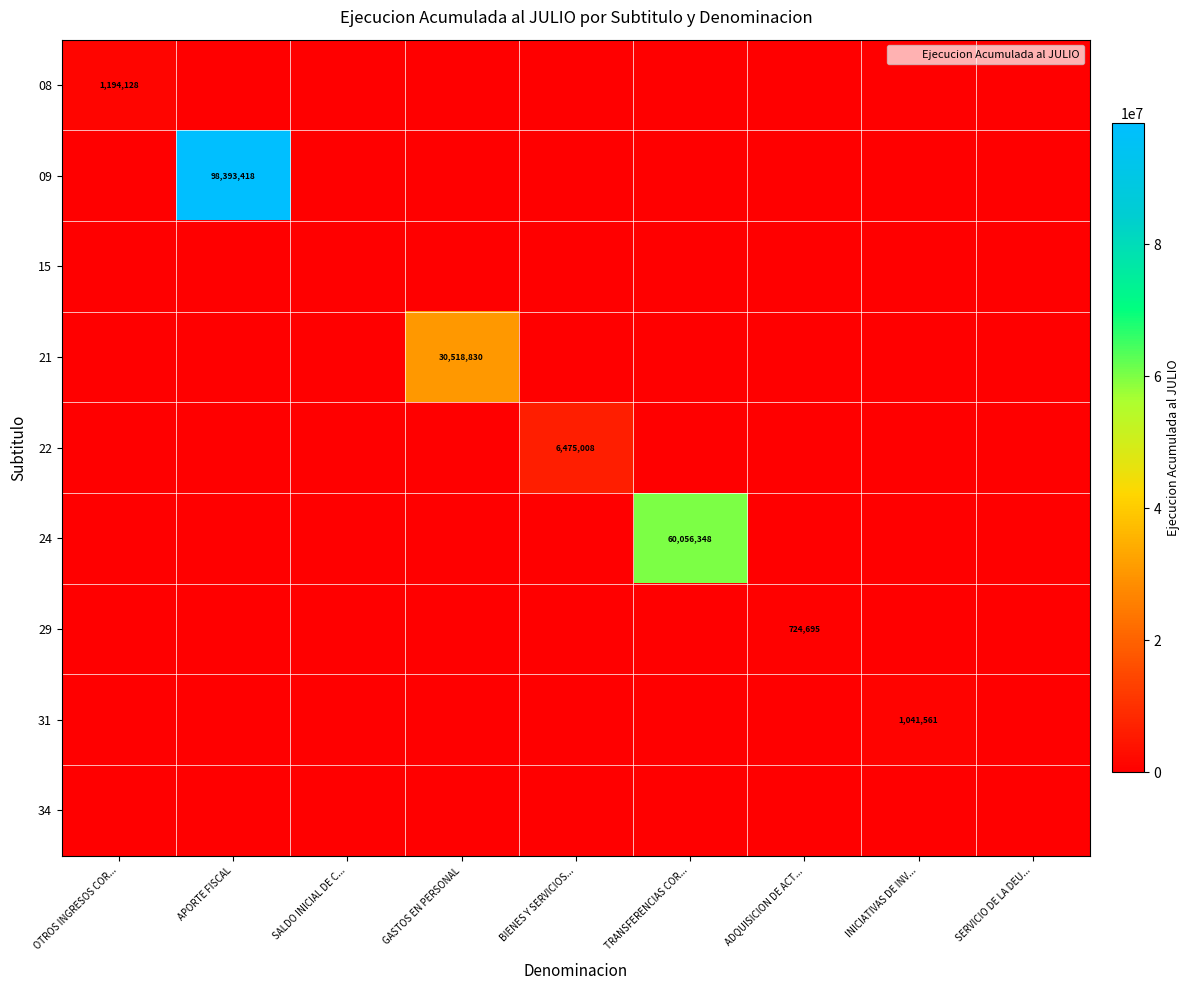

What is the average value of the 08 series?

132681